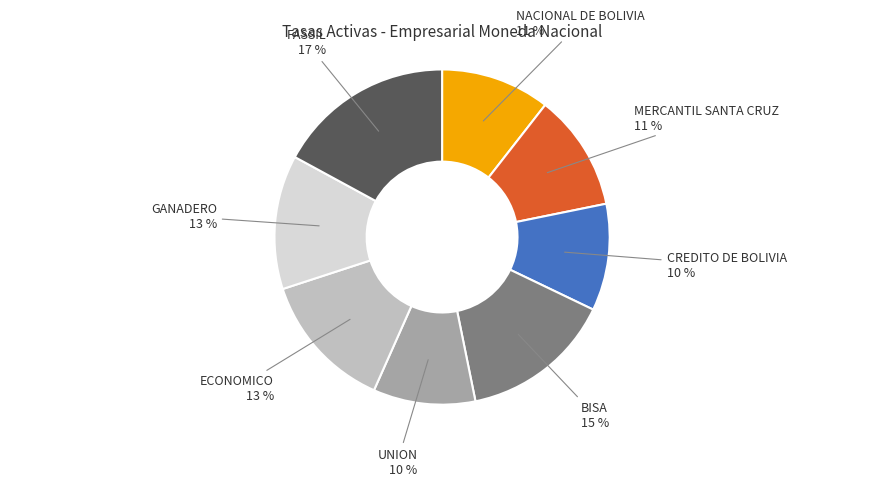

Is the sum of UNION and NACIONAL DE BOLIVIA greater than half?

No